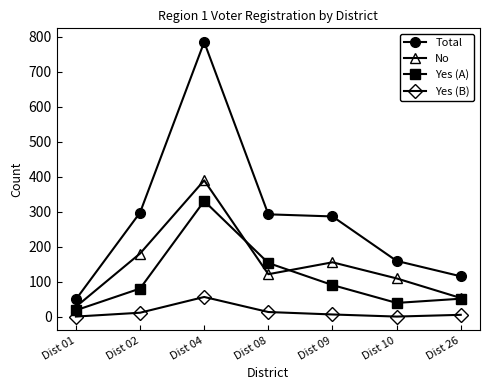

At which category is the sum across all series the highest?

Dist 04